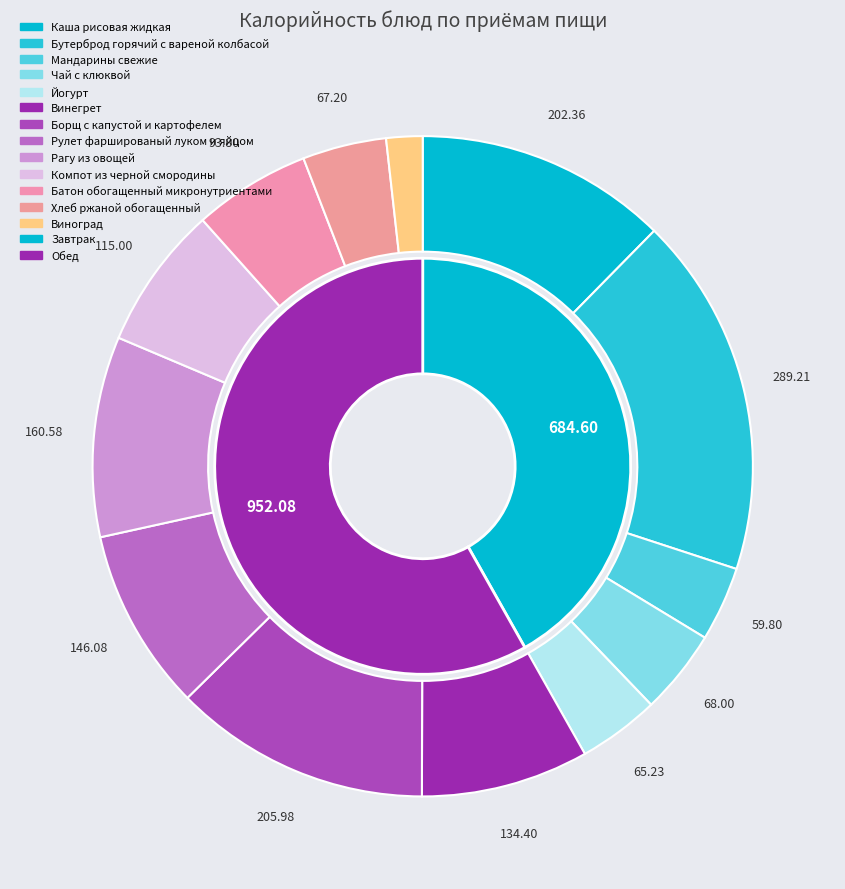

What percentage do Йогурт and Рулет фаршированый луком и яйцом together represent?

12.9%